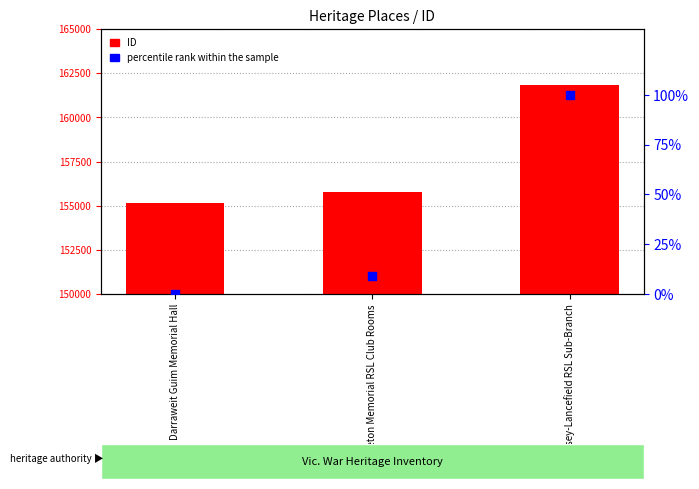

At how many categories does at least one series exceed 78016?

3